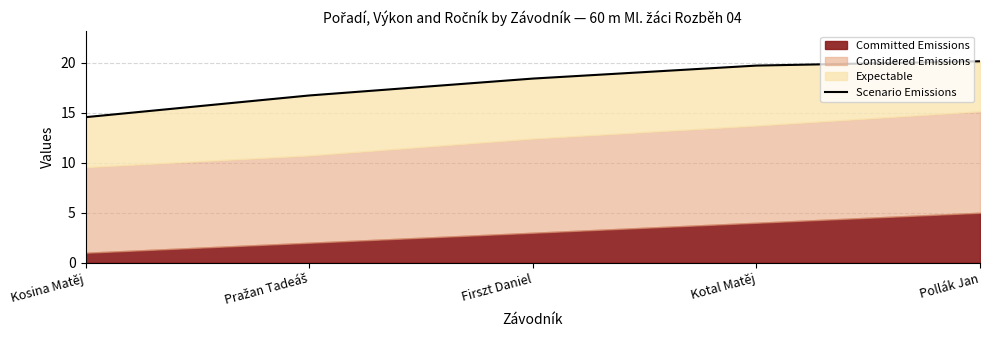

What is the ratio of the value at Firszt Daniel to the value at Pražan Tadeáš?

1.1